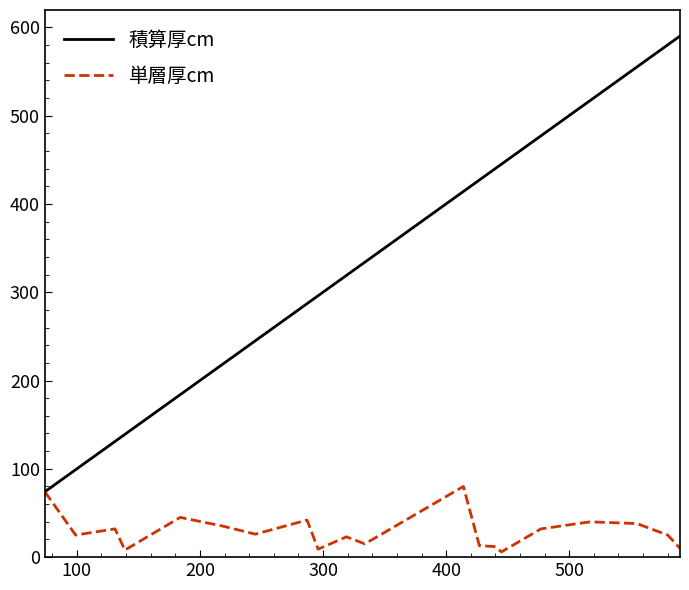

Which series has the largest total across all categories?

積算厚cm